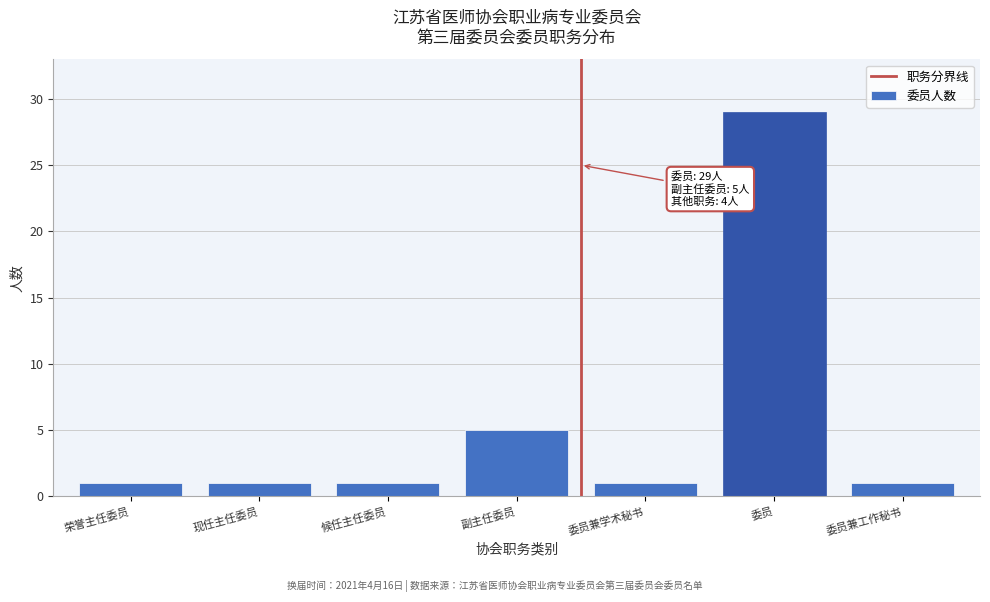

Reading left to right, list all the values displayed in this chart.

荣誉主任委员=1	现任主任委员=1	候任主任委员=1	副主任委员=5	委员兼学术秘书=1	委员=29	委员兼工作秘书=1